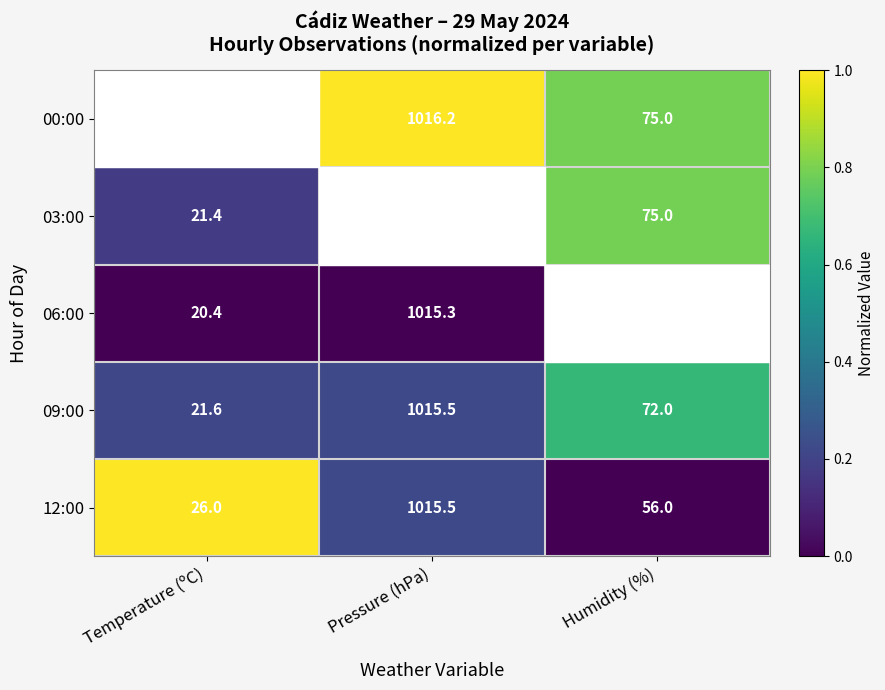

Is it true that 03:00 equals 0.3 at Humidity (%)?

False